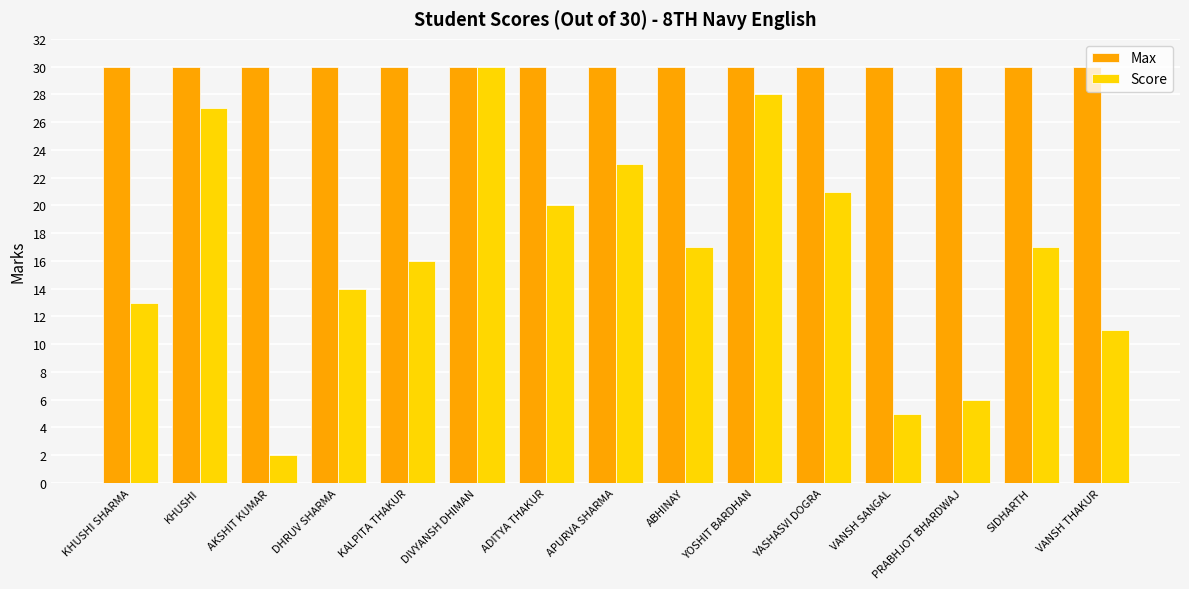

What is the difference between the highest and lowest values at ABHINAY?

13